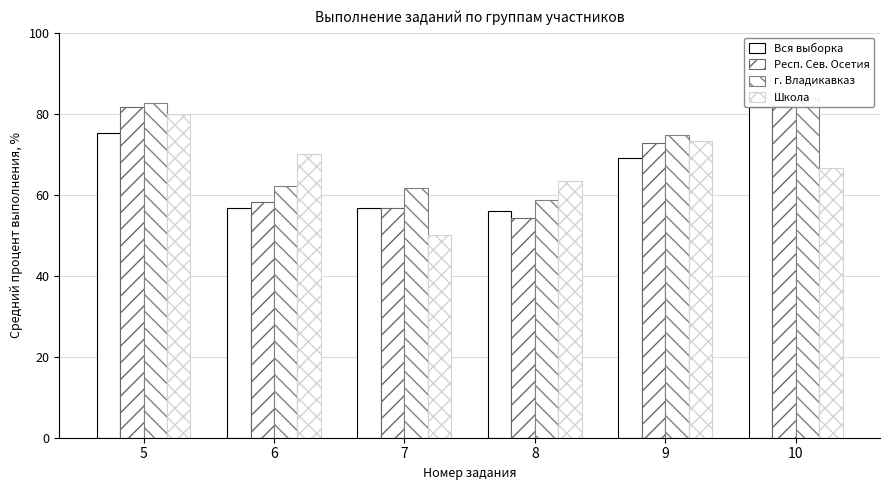

Does the chart contain stacked bars?

No